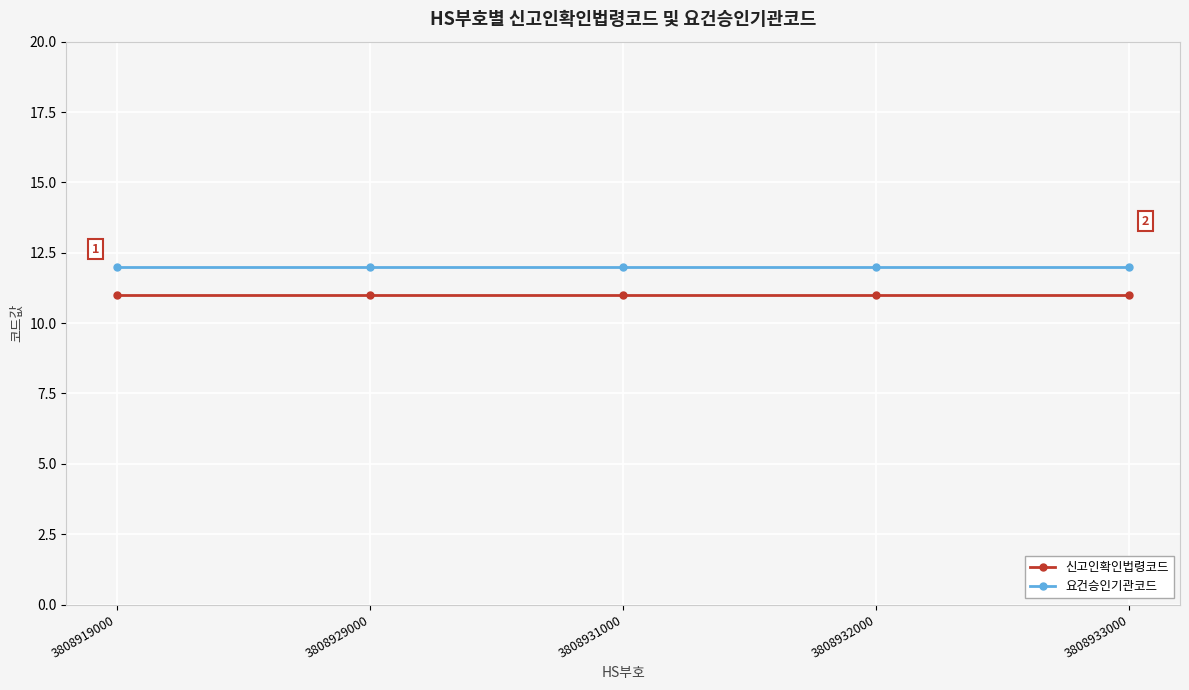

What is the value of the 요건승인기관코드 point at the 3rd from the left?

12